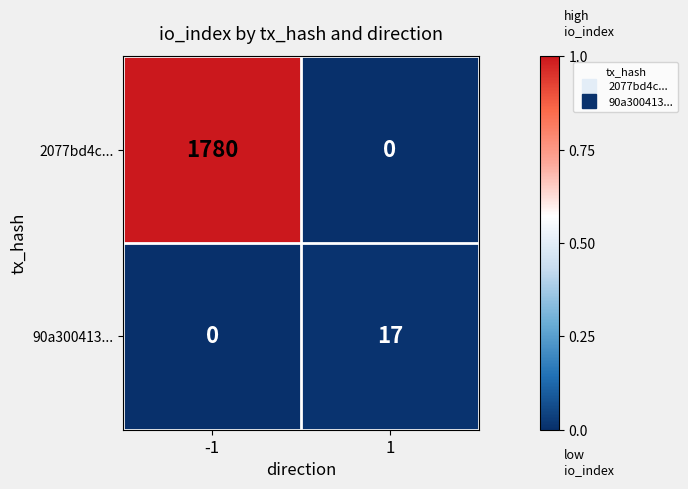

What is the greatest value displayed?

1780